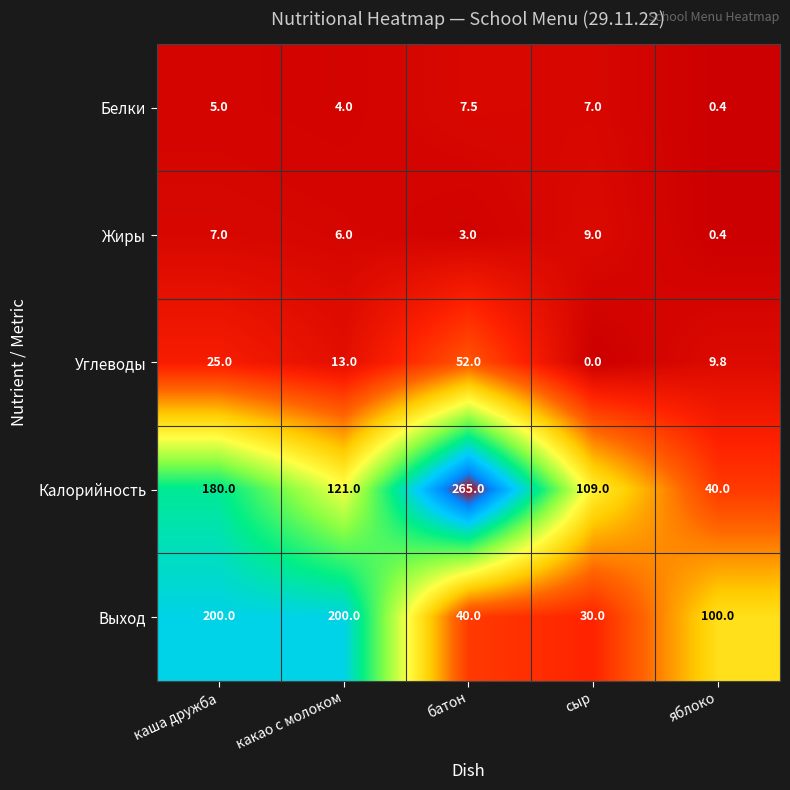

What is the sum of the Углеводы values at батон and какао с молоком?

65.0